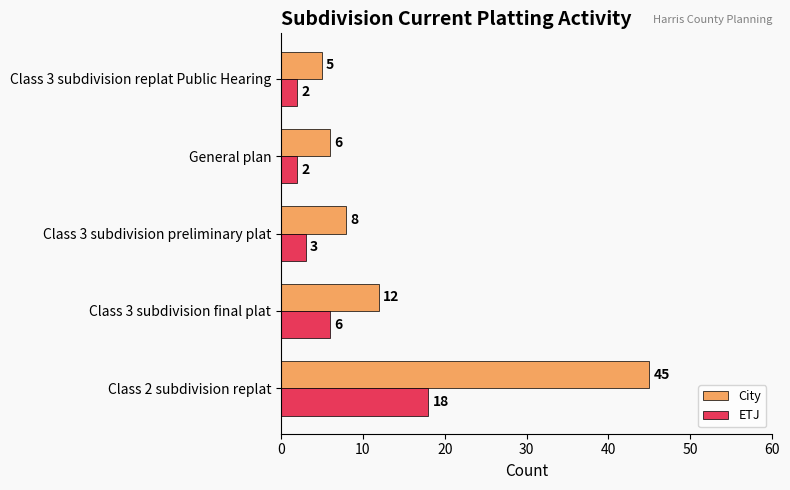

List the labels in order of City value, smallest first.

Class 3 subdivision replat Public Hearing, General plan, Class 3 subdivision preliminary plat, Class 3 subdivision final plat, Class 2 subdivision replat